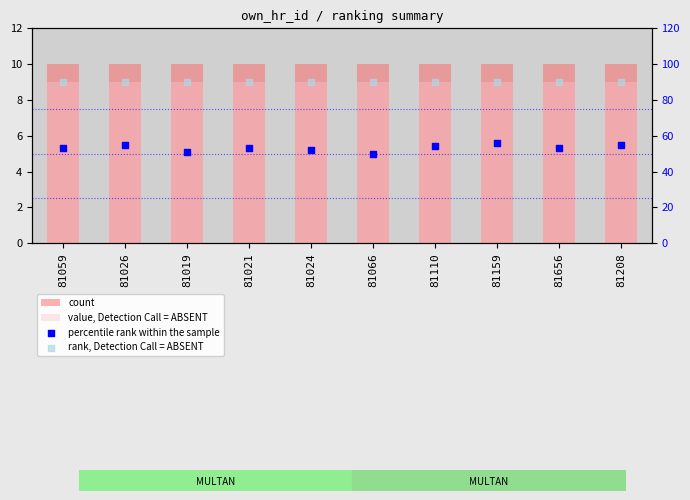

Is the value of count at 81026 greater than the value of value, Detection Call = ABSENT at 81656?

Yes